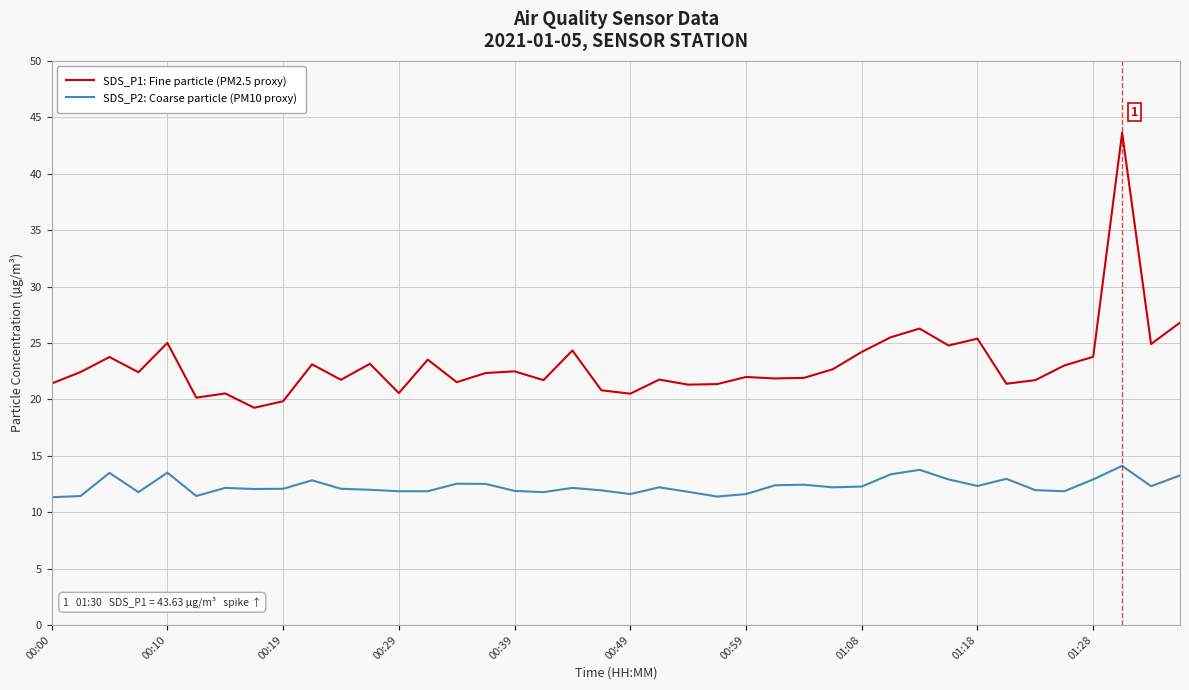

Rank the series by their average value, from highest to lowest.

SDS_P1: Fine particle (PM2.5 proxy), SDS_P2: Coarse particle (PM10 proxy)